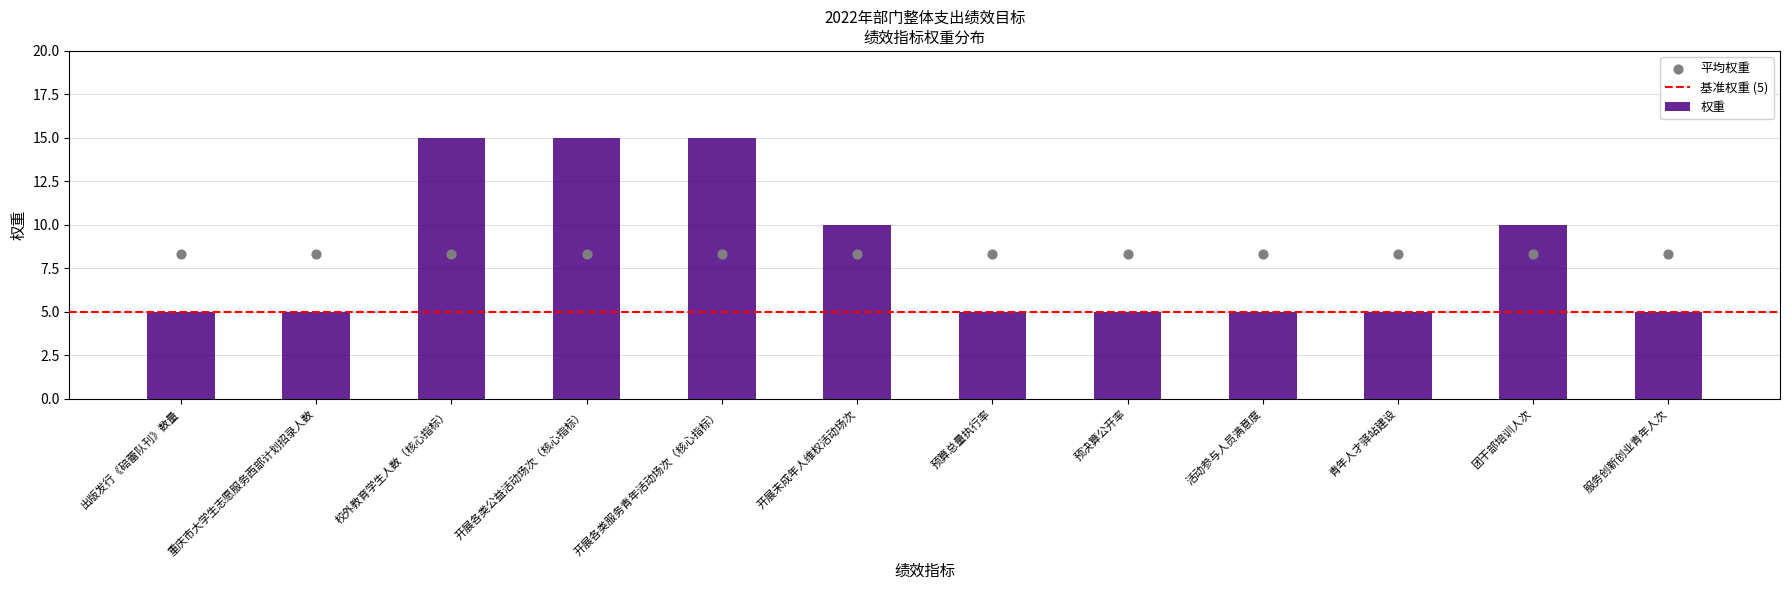

Between 开展各类服务青年活动场次（核心指标） and 服务创新创业青年人次, which is larger?

开展各类服务青年活动场次（核心指标）